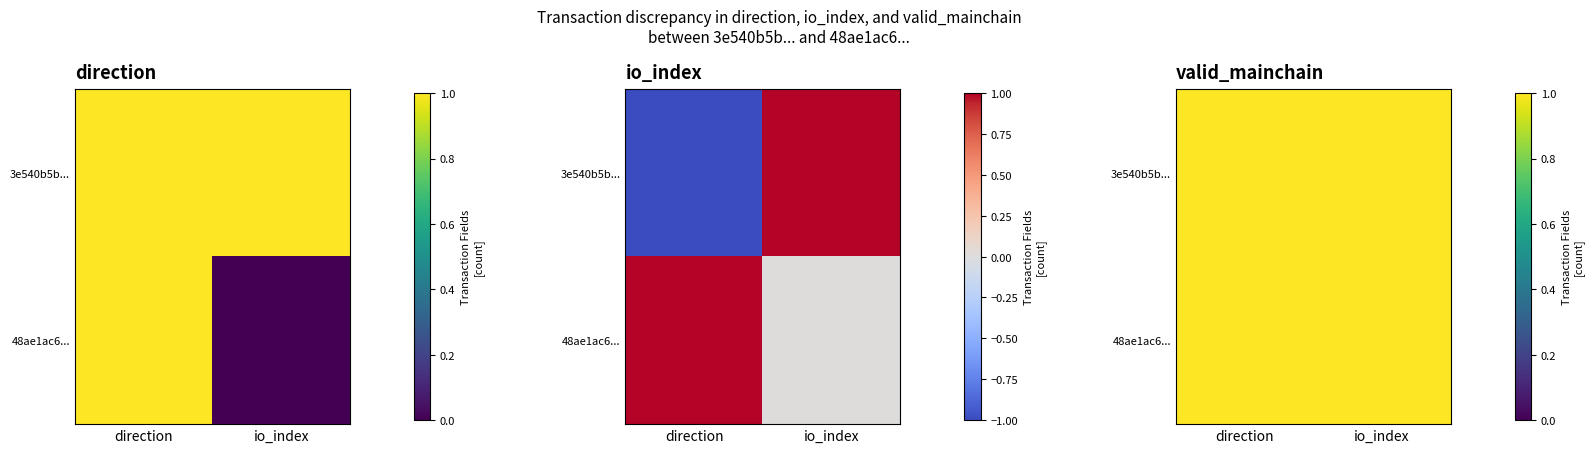

List the series in order of their overall mean, highest first.

48ae1ac6fa6ae4fcc2d523dedab9f0f983c7614, 3e540b5bd653717c90c8e5dc7d80638e442124b